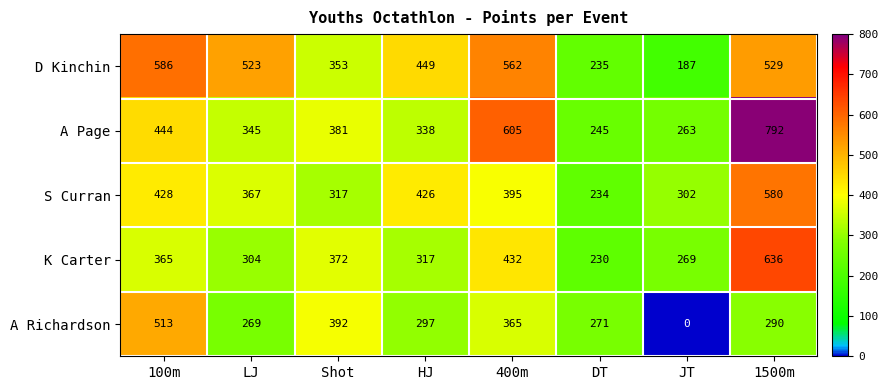

At how many categories does at least one series exceed 142?

8